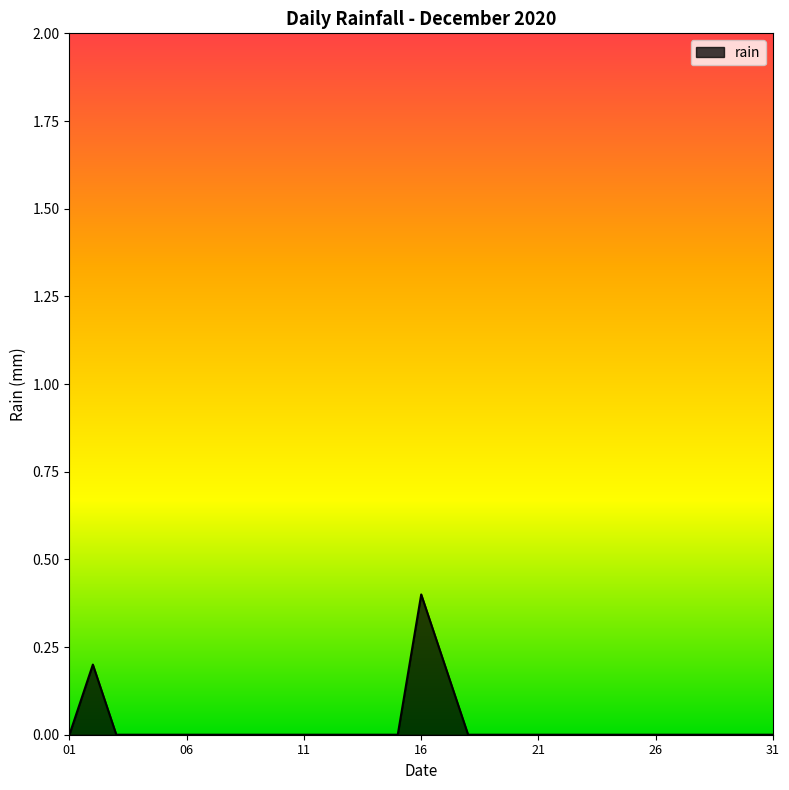

What is the greatest value displayed?

0.4